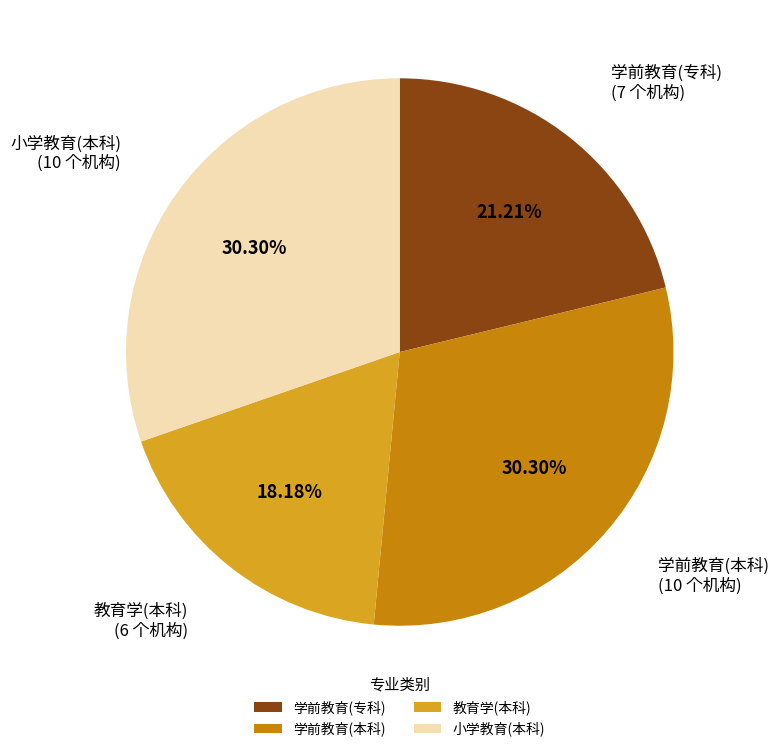

Is the sum of 教育学(本科) and 学前教育(本科) greater than half?

No